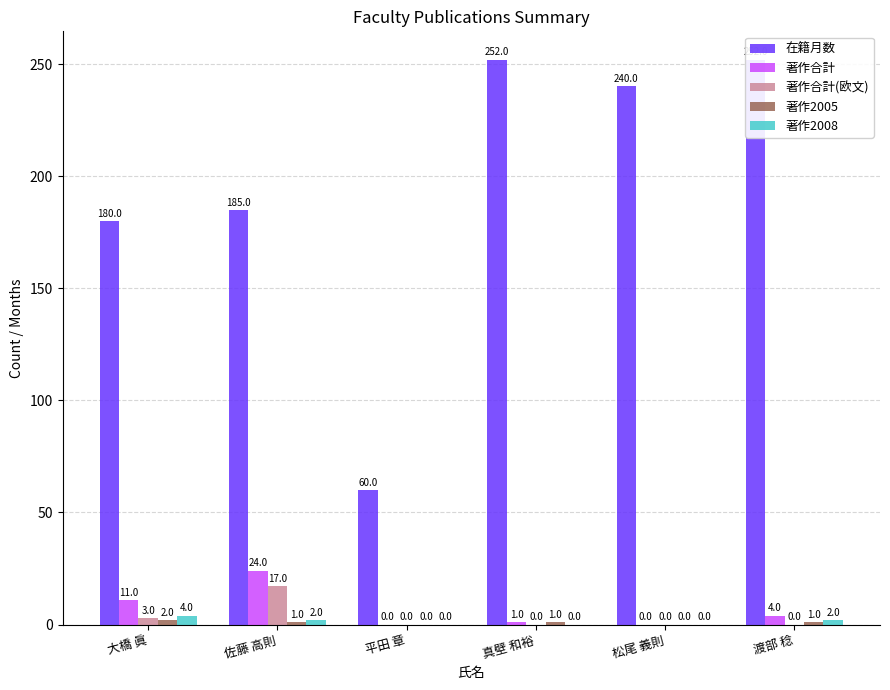

Reading left to right, list all the values displayed in this chart.

在籍月数: 180	185	60	252	240	252
著作合計: 11	24	0	1	0	4
著作合計(欧文): 3	17	0	0	0	0
著作2005: 2	1	0	1	0	1
著作2008: 4	2	0	0	0	2